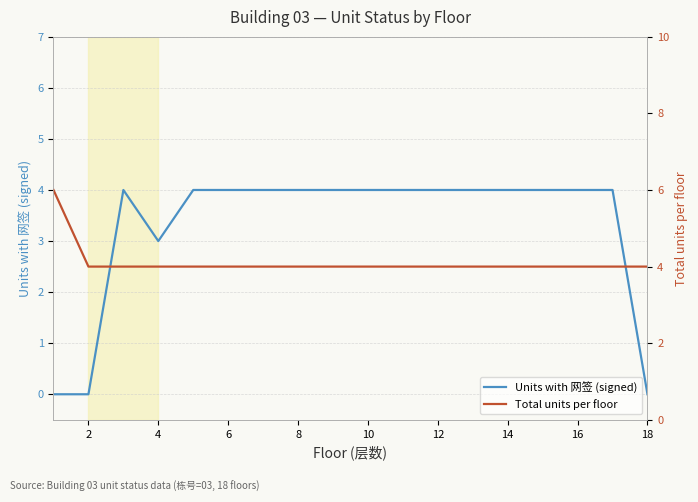

Is it true that Units with 网签 (signed) equals 4 at 6?

True